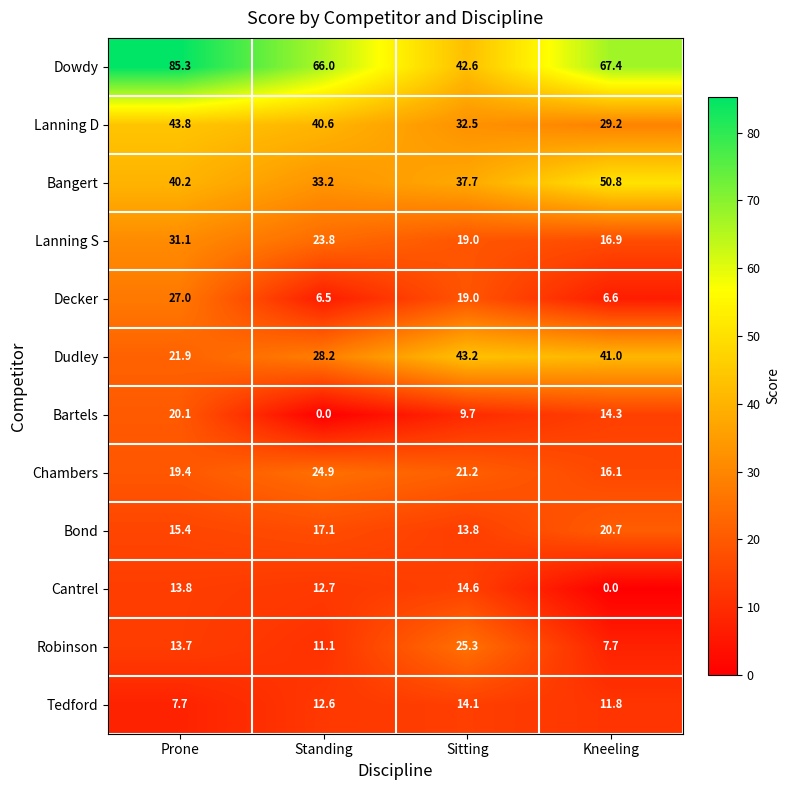

Which series has the largest total across all categories?

Dowdy